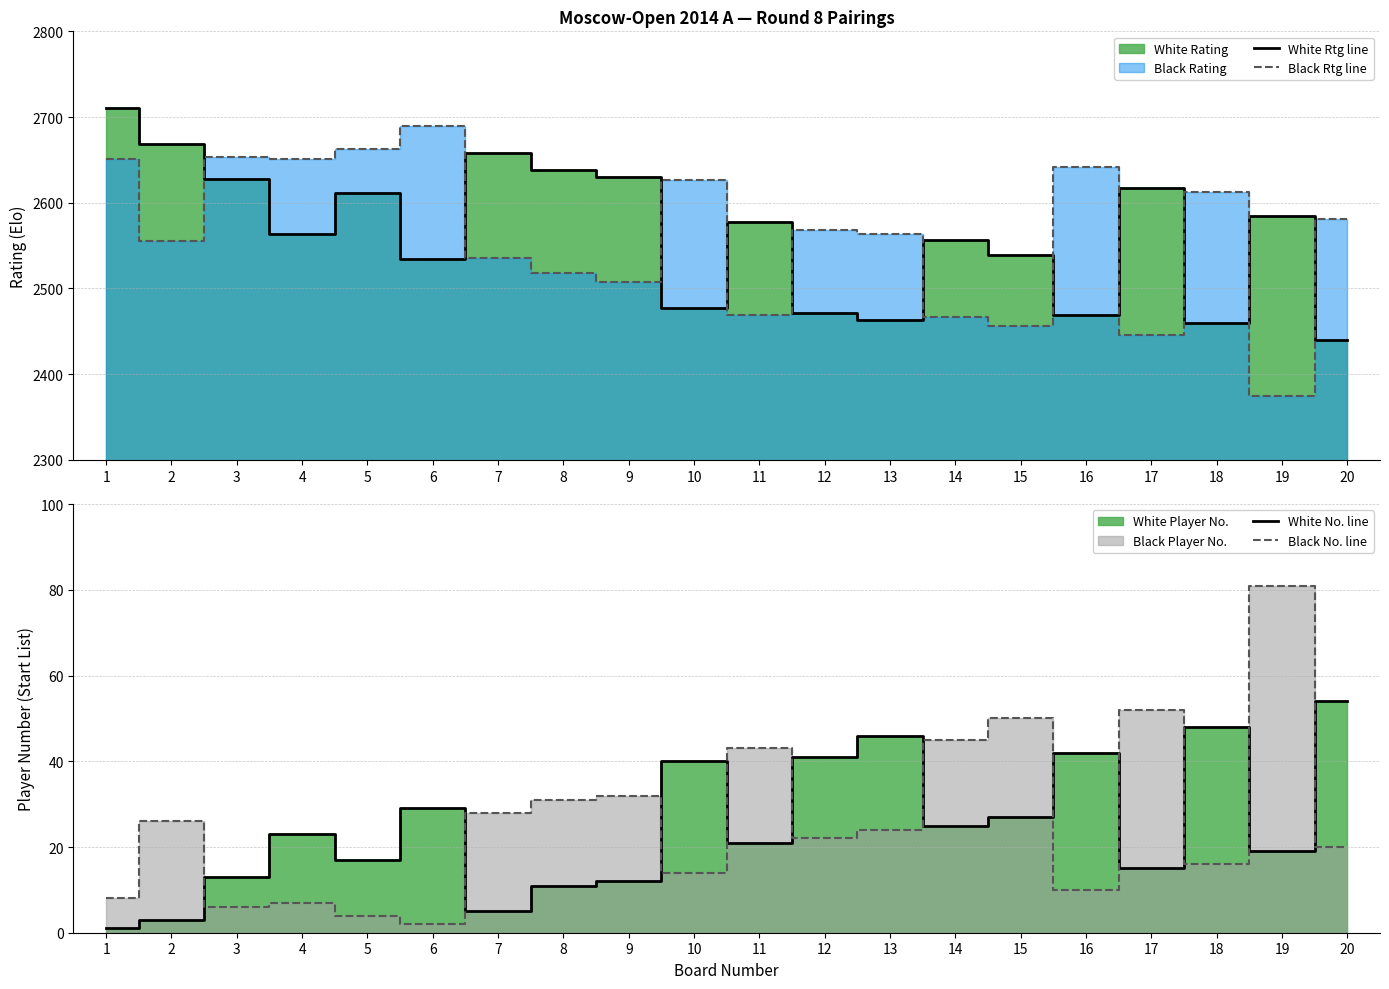

What is the average value of the White No. line series?

25